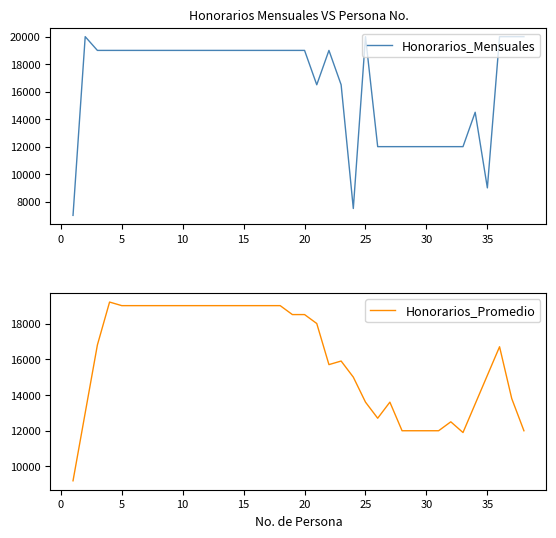

What is the value of the Honorarios_Promedio point at the 37th from the left?

13800